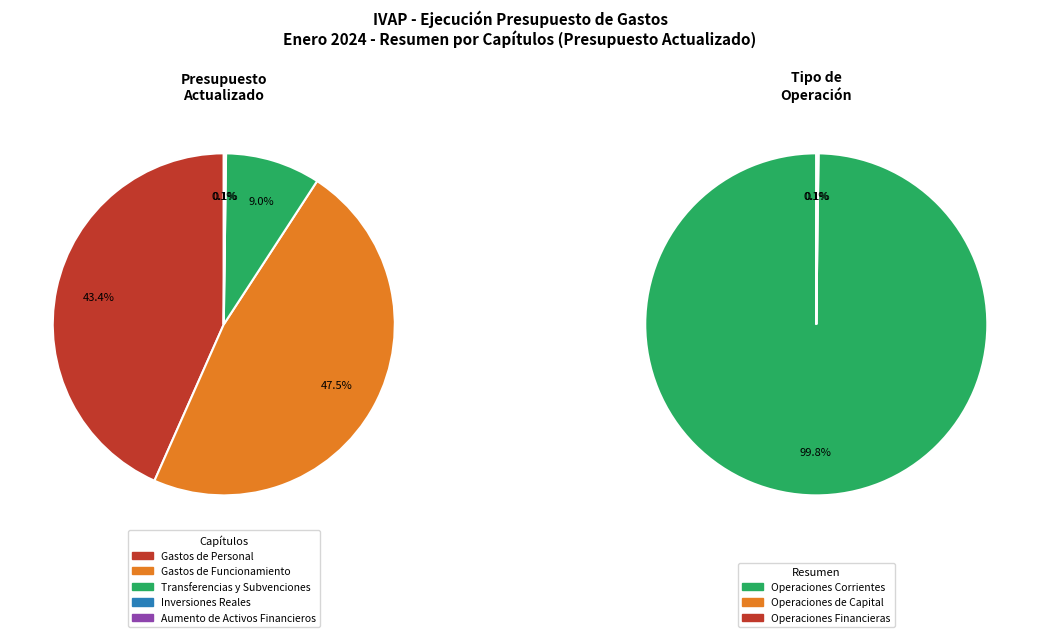

Which category has the biggest portion of the pie?

Gastos de Funcionamiento